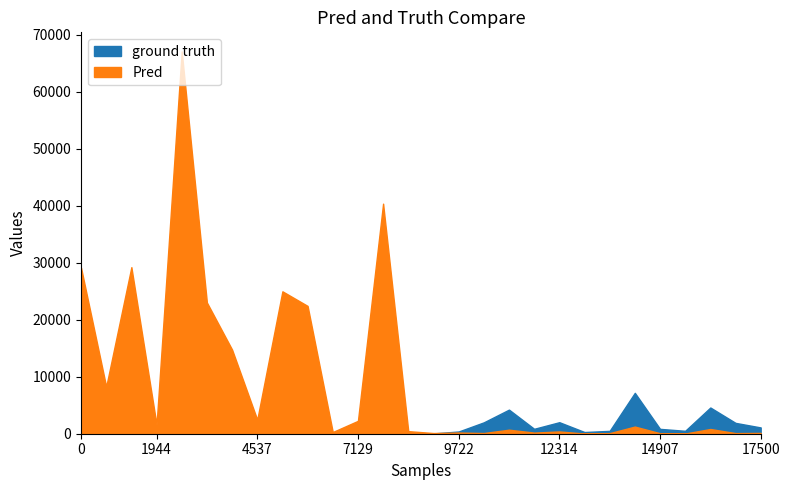

Reading left to right, list all the values displayed in this chart.

ground truth: 1=17891	2=3649	3=4002	4=30	5=25572	6=2259	7=6535	8=117	9=5629	10=4868	11=62	12=699	13=19793	14=33	15=57	16=389	17=1996	18=4228	19=863	20=2022	21=299	22=502	23=7172	24=852	25=513	26=4599	27=1903	28=1102
Pred: 1=29138	2=8260	3=29226	4=1591	5=67070	6=23026	7=14762	8=2463	9=24985	10=22425	11=299	12=2261	13=40363	14=452	15=120	16=204	17=121	18=706	19=198	20=399	21=33	22=102	23=1253	24=88	25=35	26=827	27=110	28=139